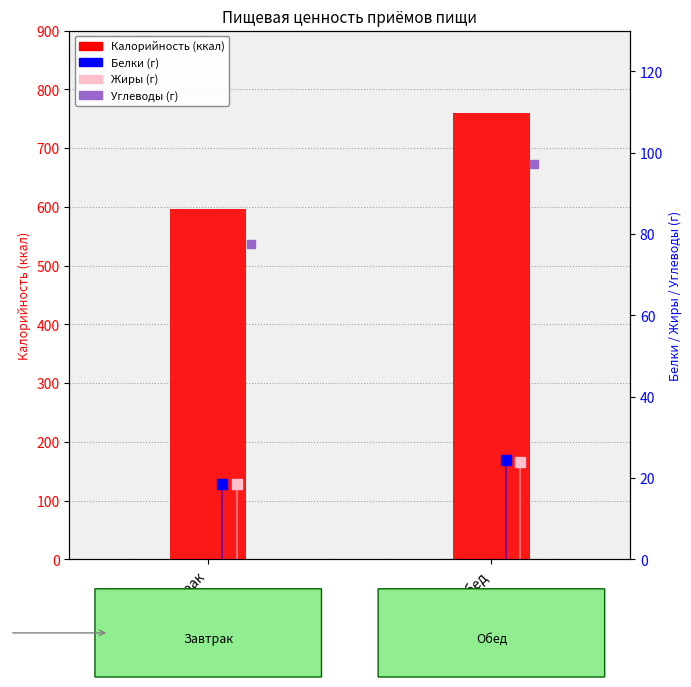

What is the total value across all series at Обед?

905.8